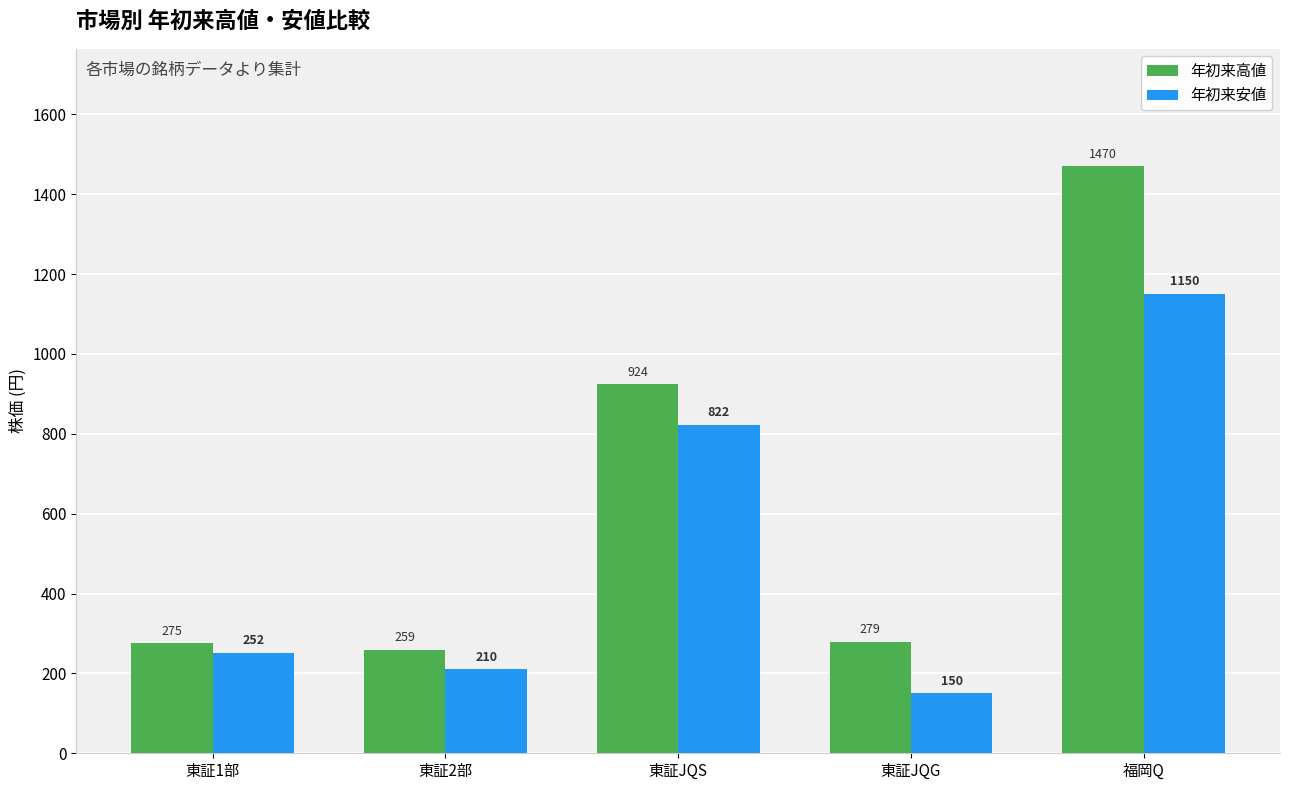

What is the highest value of the 年初来安値 series?

1150